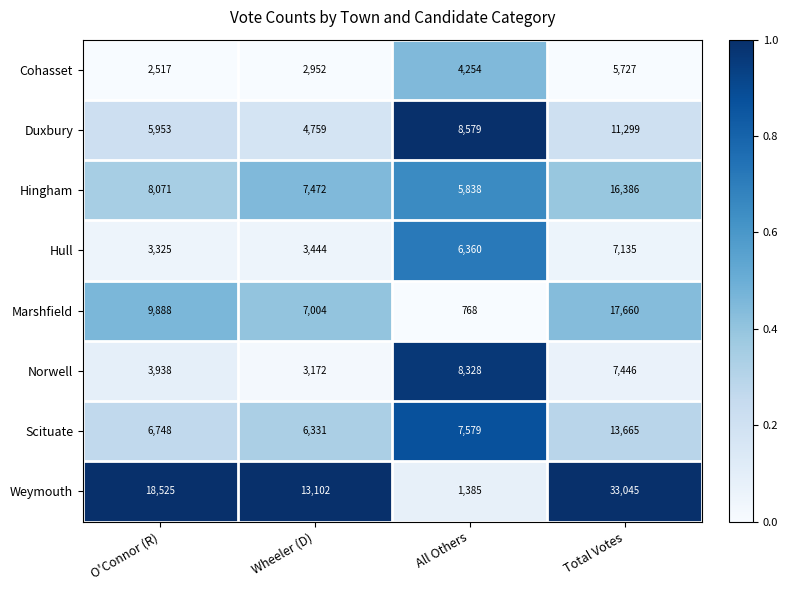

Which series has the largest total across all categories?

Weymouth